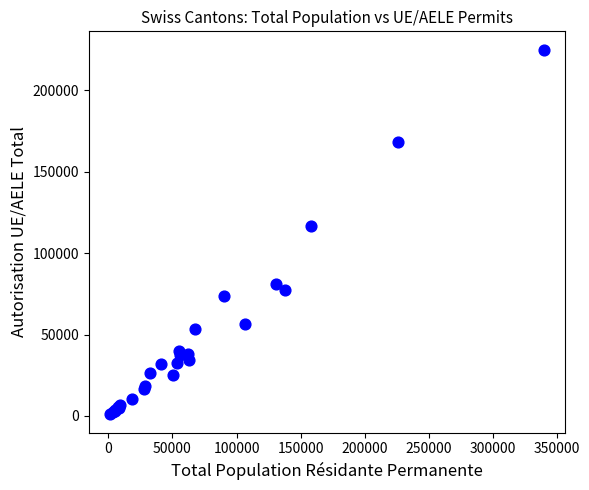

What Y value in the scatter plot is closest to 113041?

116591